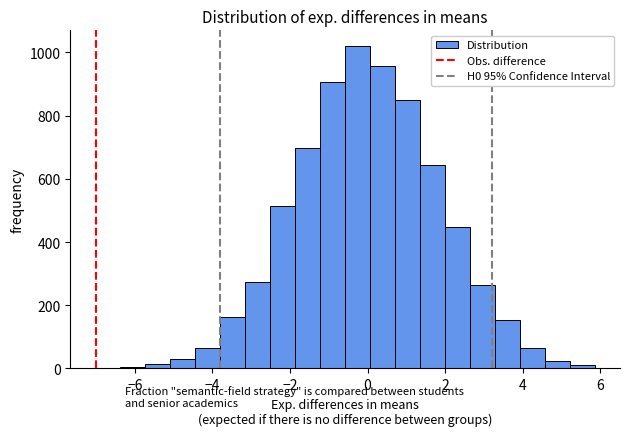

Around what value on the x-axis is the tallest bar? Give the approximate position of its centre, as read against the axis.

-0.2